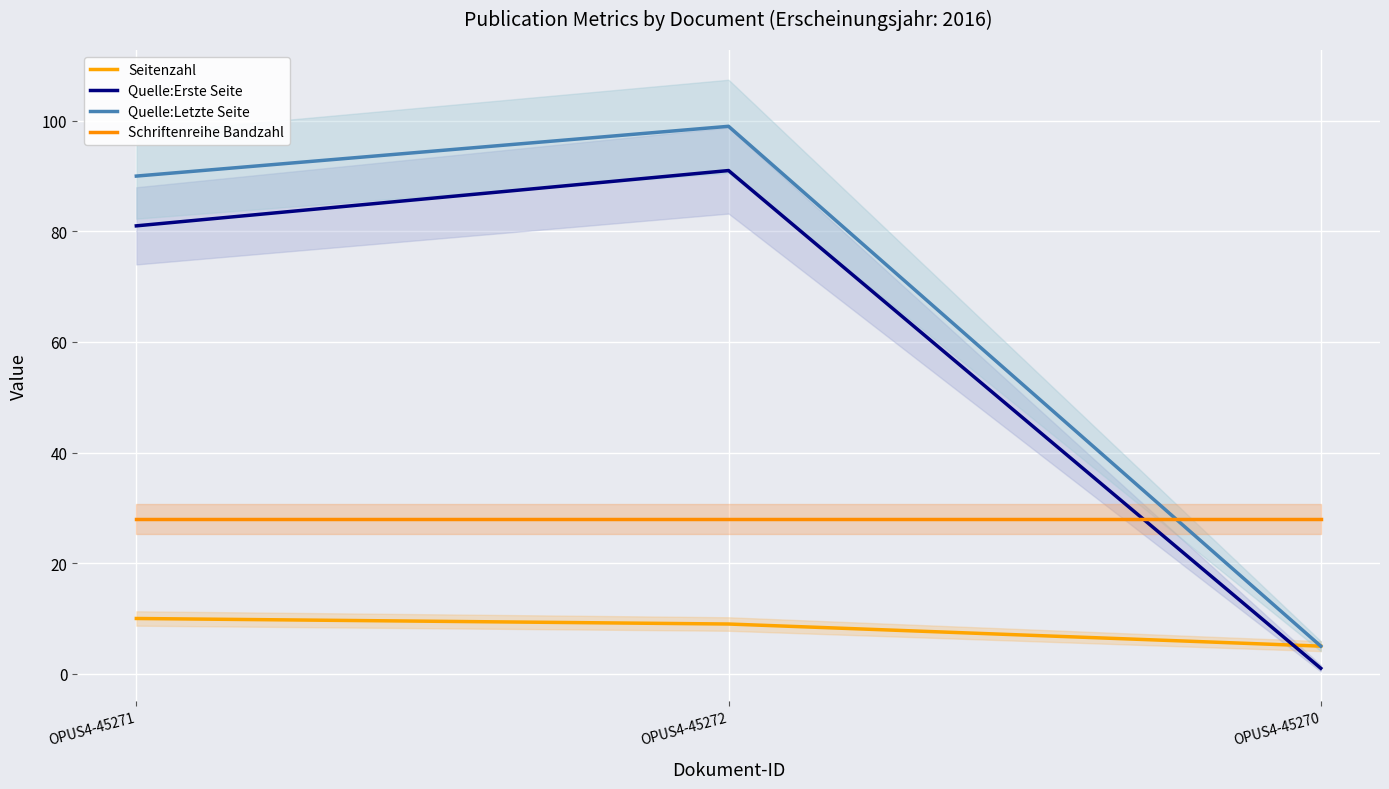

Where does the Seitenzahl series first go above 9?

OPUS4-45271